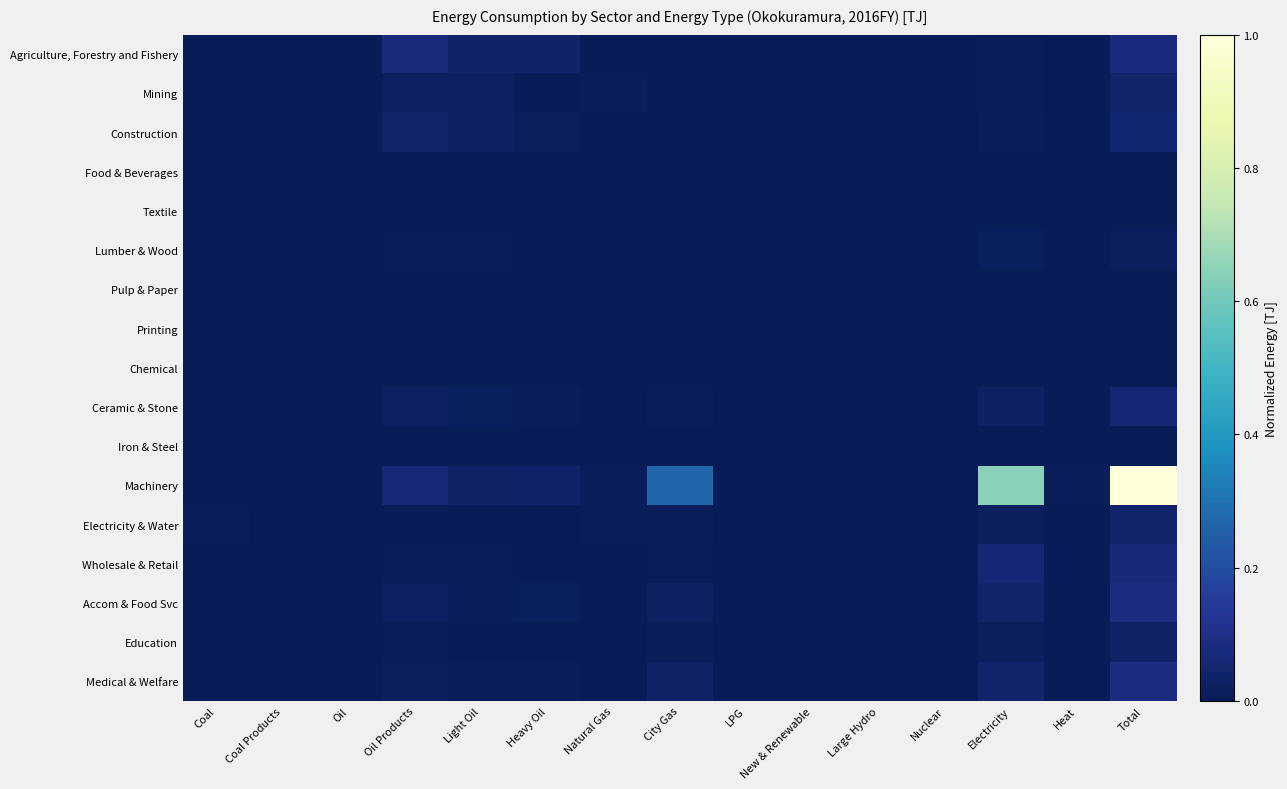

Reading right to left, transcribe all the data shown in this chart.

Agriculture, Forestry and Fishery: Total=0.1	Heat=0.0	Electricity=0.0	Nuclear=0.0	Large Hydro=0.0	New & Renewable=0.0	LPG=0.0	City Gas=0.0	Natural Gas=0.0	Heavy Oil=0.0	Light Oil=0.0	Oil Products=0.1	Oil=0.0	Coal Products=0.0	Coal=0.0
Mining: Total=0.0	Heat=0.0	Electricity=0.0	Nuclear=0.0	Large Hydro=0.0	New & Renewable=0.0	LPG=0.0	City Gas=0.0	Natural Gas=0.0	Heavy Oil=0.0	Light Oil=0.0	Oil Products=0.0	Oil=0.0	Coal Products=0.0	Coal=0.0
Construction: Total=0.1	Heat=0.0	Electricity=0.0	Nuclear=0.0	Large Hydro=0.0	New & Renewable=0.0	LPG=0.0	City Gas=0.0	Natural Gas=0.0	Heavy Oil=0.0	Light Oil=0.0	Oil Products=0.0	Oil=0.0	Coal Products=0.0	Coal=0.0
Food & Beverages: Total=0.0	Heat=0.0	Electricity=0.0	Nuclear=0.0	Large Hydro=0.0	New & Renewable=0.0	LPG=0.0	City Gas=0.0	Natural Gas=0.0	Heavy Oil=0.0	Light Oil=0.0	Oil Products=0.0	Oil=0.0	Coal Products=0.0	Coal=0.0
Textile: Total=0.0	Heat=0.0	Electricity=0.0	Nuclear=0.0	Large Hydro=0.0	New & Renewable=0.0	LPG=0.0	City Gas=0.0	Natural Gas=0.0	Heavy Oil=0.0	Light Oil=0.0	Oil Products=0.0	Oil=0.0	Coal Products=0.0	Coal=0.0
Lumber & Wood: Total=0.0	Heat=0.0	Electricity=0.0	Nuclear=0.0	Large Hydro=0.0	New & Renewable=0.0	LPG=0.0	City Gas=0.0	Natural Gas=0.0	Heavy Oil=0.0	Light Oil=0.0	Oil Products=0.0	Oil=0.0	Coal Products=0.0	Coal=0.0
Pulp & Paper: Total=0.0	Heat=0.0	Electricity=0.0	Nuclear=0.0	Large Hydro=0.0	New & Renewable=0.0	LPG=0.0	City Gas=0.0	Natural Gas=0.0	Heavy Oil=0.0	Light Oil=0.0	Oil Products=0.0	Oil=0.0	Coal Products=0.0	Coal=0.0
Printing: Total=0.0	Heat=0.0	Electricity=0.0	Nuclear=0.0	Large Hydro=0.0	New & Renewable=0.0	LPG=0.0	City Gas=0.0	Natural Gas=0.0	Heavy Oil=0.0	Light Oil=0.0	Oil Products=0.0	Oil=0.0	Coal Products=0.0	Coal=0.0
Chemical: Total=0.0	Heat=0.0	Electricity=0.0	Nuclear=0.0	Large Hydro=0.0	New & Renewable=0.0	LPG=0.0	City Gas=0.0	Natural Gas=0.0	Heavy Oil=0.0	Light Oil=0.0	Oil Products=0.0	Oil=0.0	Coal Products=0.0	Coal=0.0
Ceramic & Stone: Total=0.1	Heat=0.0	Electricity=0.0	Nuclear=0.0	Large Hydro=0.0	New & Renewable=0.0	LPG=0.0	City Gas=0.0	Natural Gas=0.0	Heavy Oil=0.0	Light Oil=0.0	Oil Products=0.0	Oil=0.0	Coal Products=0.0	Coal=0.0
Iron & Steel: Total=0.0	Heat=0.0	Electricity=0.0	Nuclear=0.0	Large Hydro=0.0	New & Renewable=0.0	LPG=0.0	City Gas=0.0	Natural Gas=0.0	Heavy Oil=0.0	Light Oil=0.0	Oil Products=0.0	Oil=0.0	Coal Products=0.0	Coal=0.0
Machinery: Total=1.0	Heat=0.0	Electricity=0.6	Nuclear=0.0	Large Hydro=0.0	New & Renewable=0.0	LPG=0.0	City Gas=0.3	Natural Gas=0.0	Heavy Oil=0.0	Light Oil=0.0	Oil Products=0.1	Oil=0.0	Coal Products=0.0	Coal=0.0
Electricity & Water: Total=0.0	Heat=0.0	Electricity=0.0	Nuclear=0.0	Large Hydro=0.0	New & Renewable=0.0	LPG=0.0	City Gas=0.0	Natural Gas=0.0	Heavy Oil=0.0	Light Oil=0.0	Oil Products=0.0	Oil=0.0	Coal Products=0.0	Coal=0.0
Wholesale & Retail: Total=0.1	Heat=0.0	Electricity=0.1	Nuclear=0.0	Large Hydro=0.0	New & Renewable=0.0	LPG=0.0	City Gas=0.0	Natural Gas=0.0	Heavy Oil=0.0	Light Oil=0.0	Oil Products=0.0	Oil=0.0	Coal Products=0.0	Coal=0.0
Accom & Food Svc: Total=0.1	Heat=0.0	Electricity=0.0	Nuclear=0.0	Large Hydro=0.0	New & Renewable=0.0	LPG=0.0	City Gas=0.0	Natural Gas=0.0	Heavy Oil=0.0	Light Oil=0.0	Oil Products=0.0	Oil=0.0	Coal Products=0.0	Coal=0.0
Education: Total=0.0	Heat=0.0	Electricity=0.0	Nuclear=0.0	Large Hydro=0.0	New & Renewable=0.0	LPG=0.0	City Gas=0.0	Natural Gas=0.0	Heavy Oil=0.0	Light Oil=0.0	Oil Products=0.0	Oil=0.0	Coal Products=0.0	Coal=0.0
Medical & Welfare: Total=0.1	Heat=0.0	Electricity=0.0	Nuclear=0.0	Large Hydro=0.0	New & Renewable=0.0	LPG=0.0	City Gas=0.0	Natural Gas=0.0	Heavy Oil=0.0	Light Oil=0.0	Oil Products=0.0	Oil=0.0	Coal Products=0.0	Coal=0.0